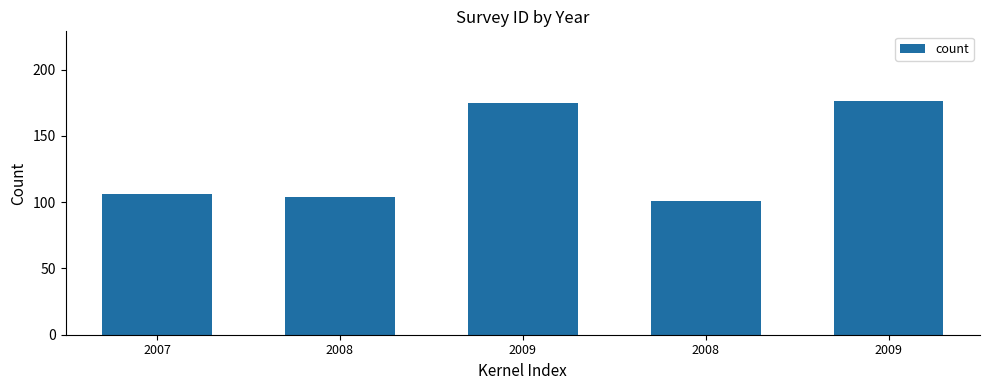

What is the average value?

132